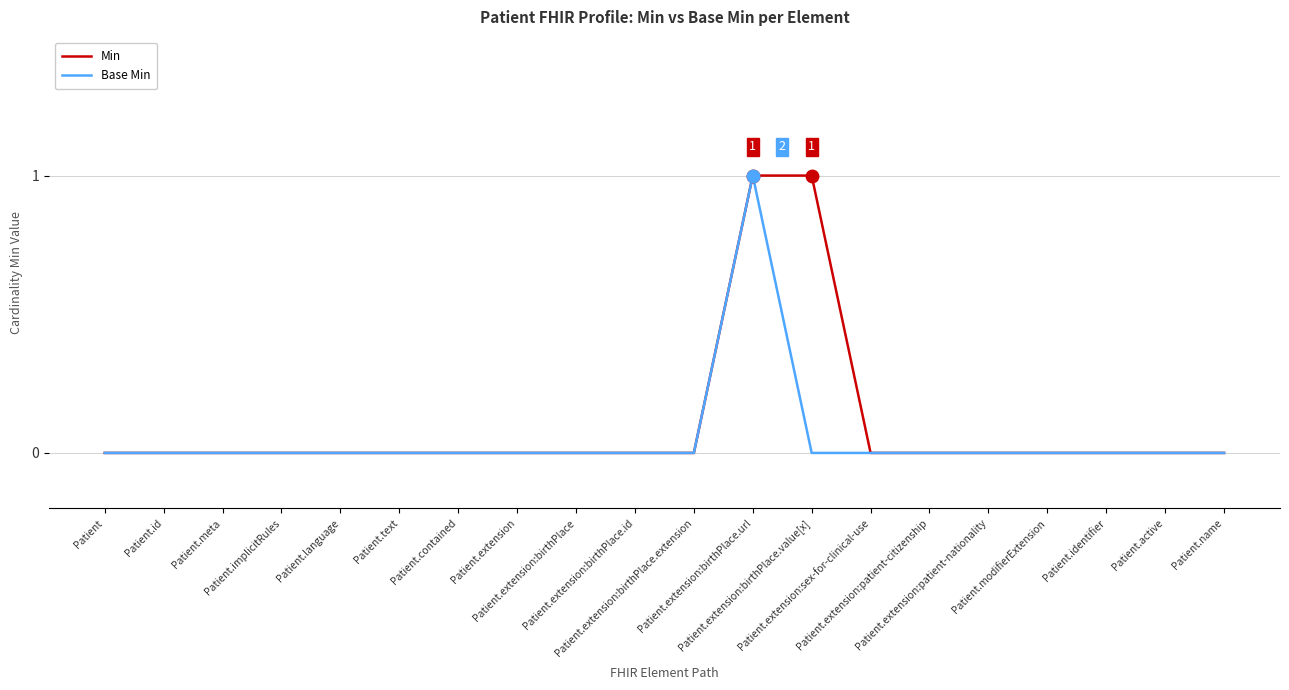

True or false: Min has a value of 1 at Patient.extension:birthPlace.url.

False